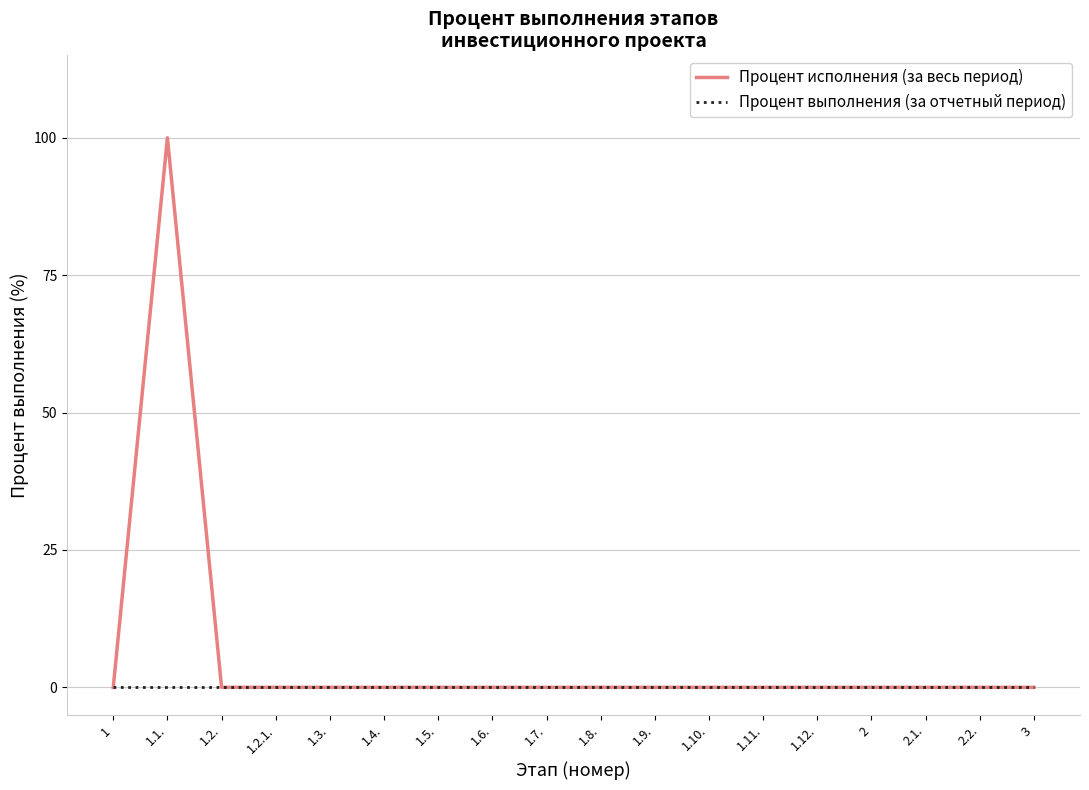

Which series has the largest total across all categories?

Процент исполнения (за весь период)